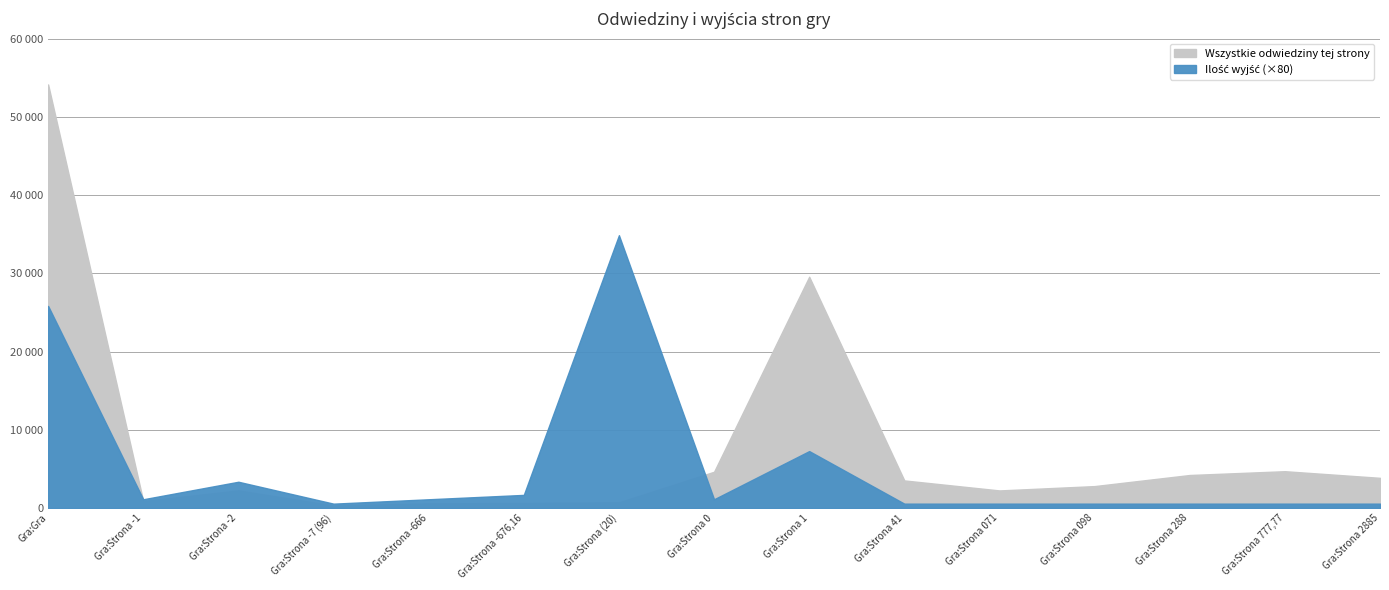

Where does the Wszystkie odwiedziny tej strony series first go above 2804?

Gra:Gra